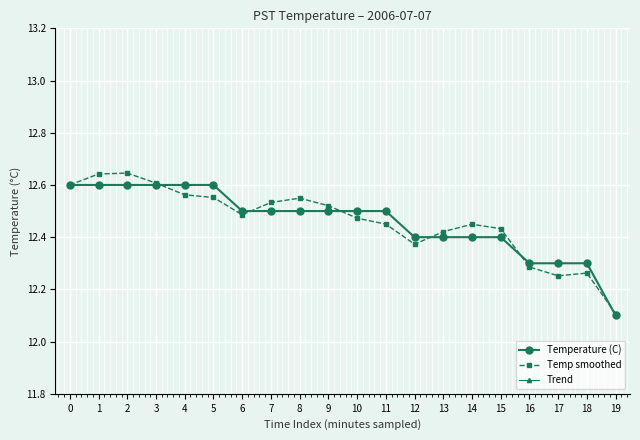

Which series ends up on top after the final intersection of Temp smoothed and Temperature (C)?

Temp smoothed